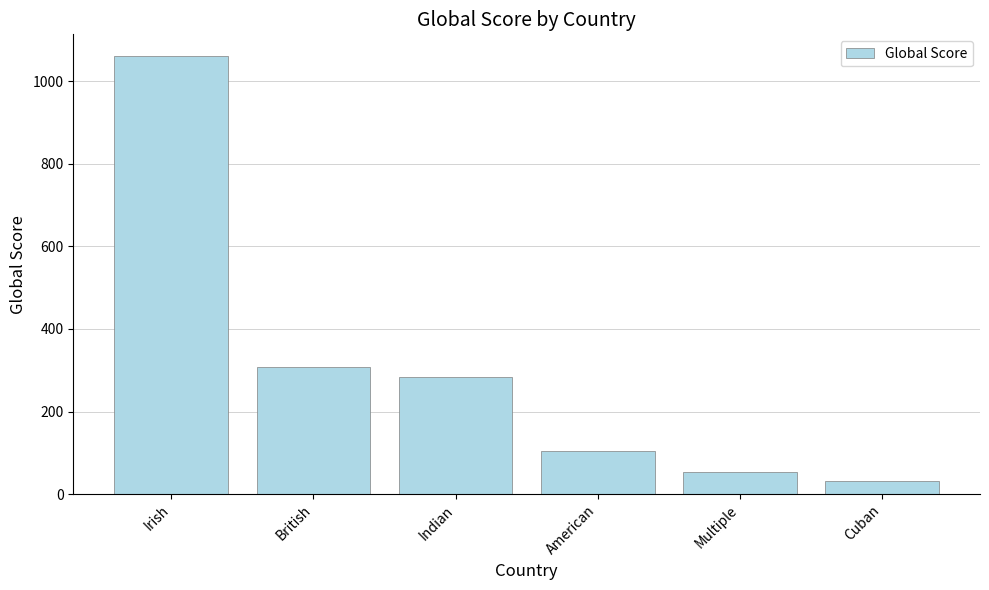

How many bars are there in total?

6